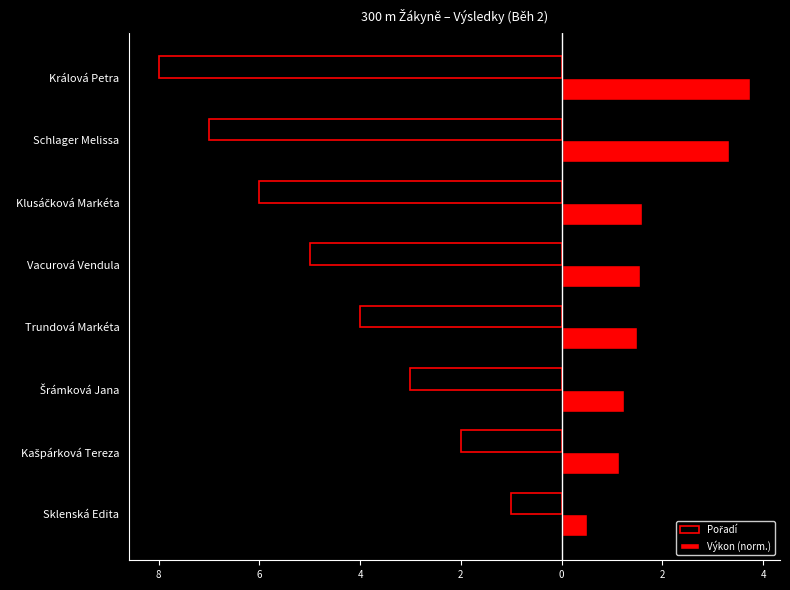

Rank the series by their average value, from highest to lowest.

Výkon (norm.), Pořadí